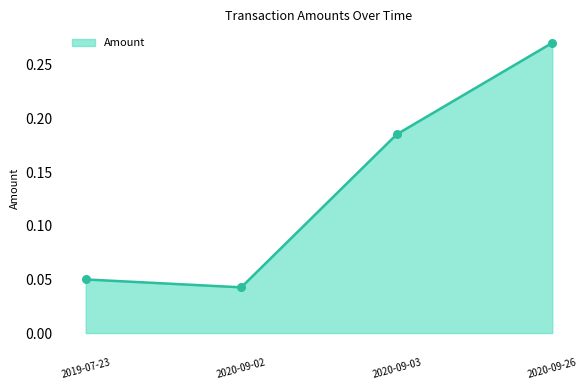

Which has a higher value, 2020-09-03 or 2020-09-26?

2020-09-26